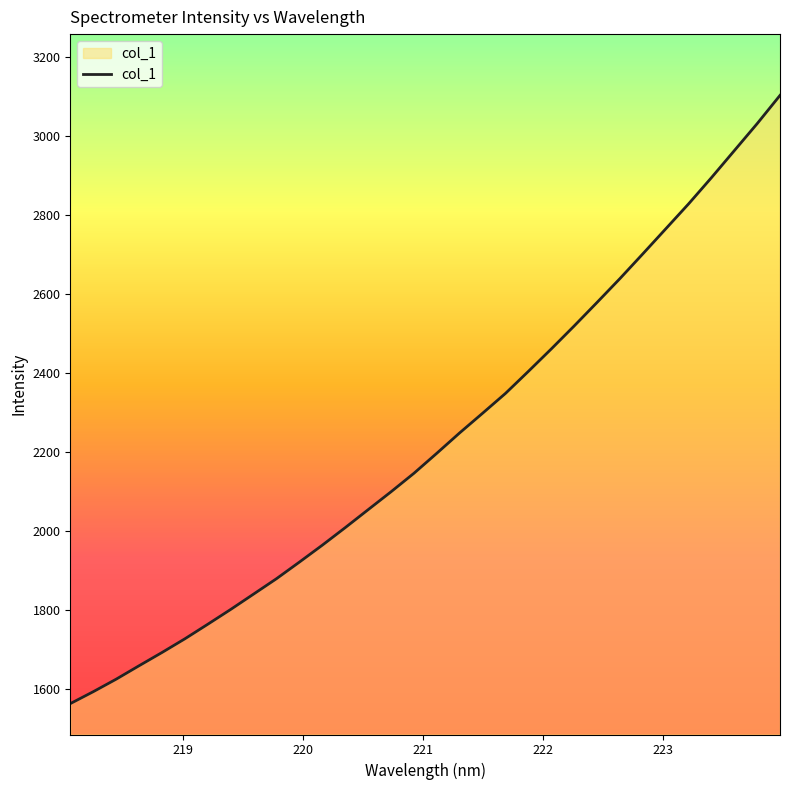

What is the difference between the maximum and minimum values?

1539.5